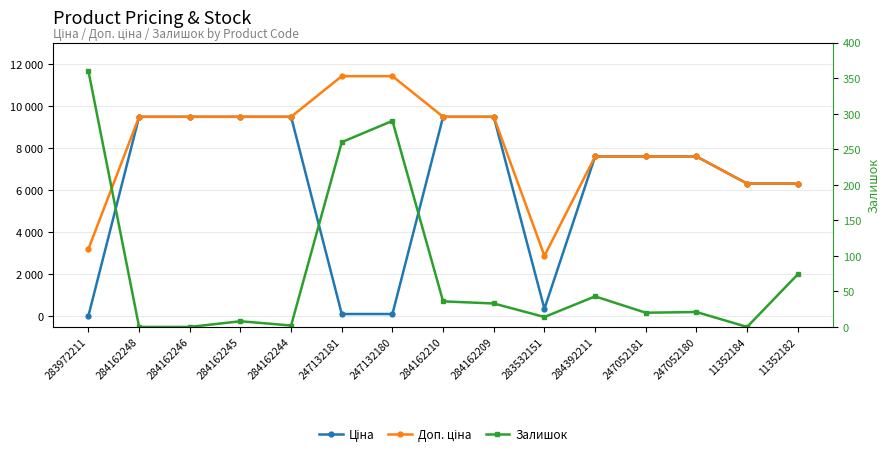

What is the spread (max minus min) of values at 284392211?

7553.5